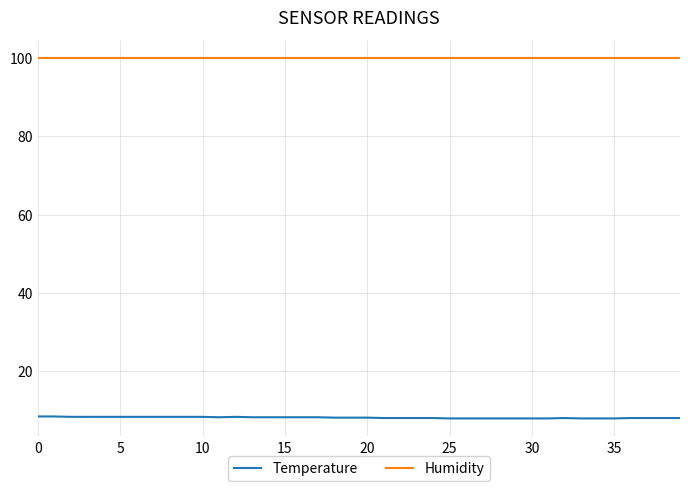

What is the sum of all Temperature values?

328.3